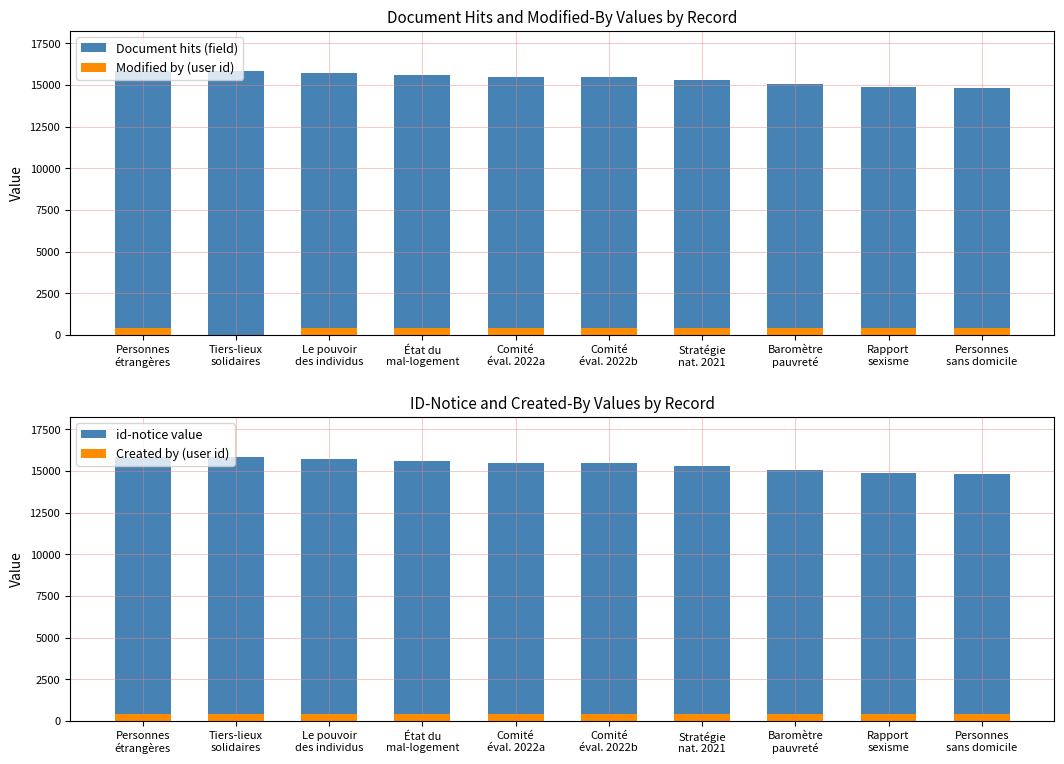

What is the label of the 9th bar from the left?

Rapport
sexisme